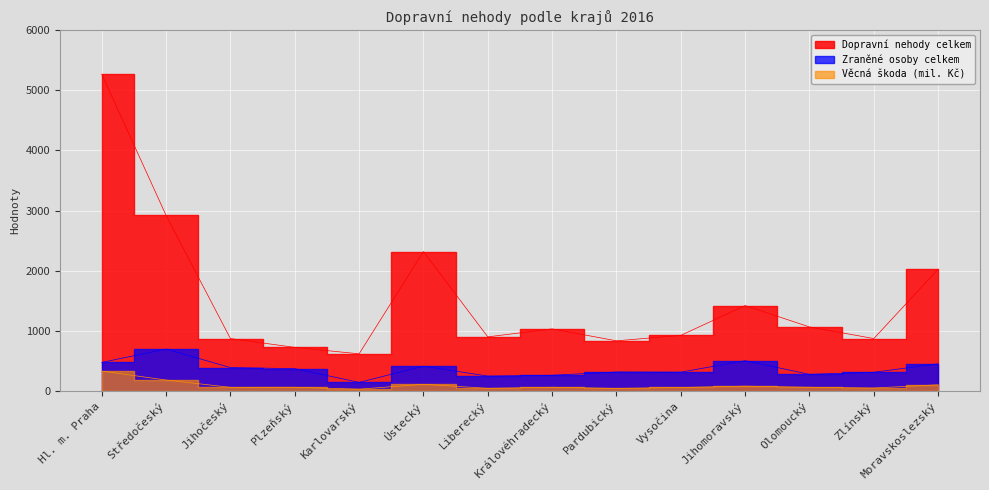

Reading left to right, what are all the values shown in this chart?

Dopravní nehody celkem: 5270.0	2921.0	871.0	724.0	617.0	2318.0	899.0	1032.0	833.0	924.0	1420.0	1064.0	871.0	2026.0
Zraněné osoby celkem: 474.0	696.0	388.0	370.0	142.0	411.0	247.0	260.0	315.0	312.0	503.0	275.0	310.0	451.0
Věcná škoda (mil. Kč): 330.6	180.6	59.2	60.6	28.9	110.6	42.9	60.5	41.6	56.8	79.7	60.5	48.5	102.6